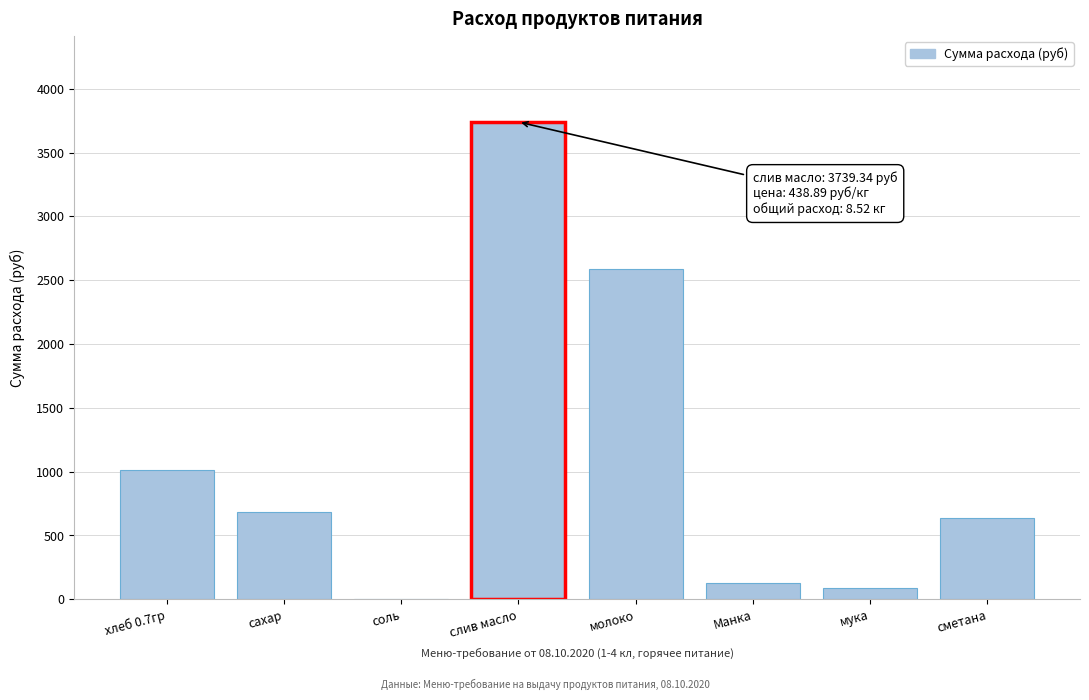

Which label corresponds to the largest value in the chart?

слив масло